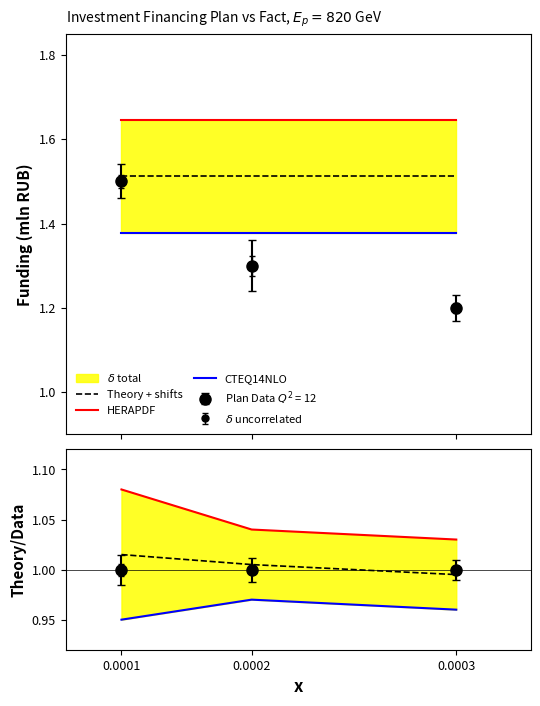

Which series has the widest spread of values?

HERAPDF